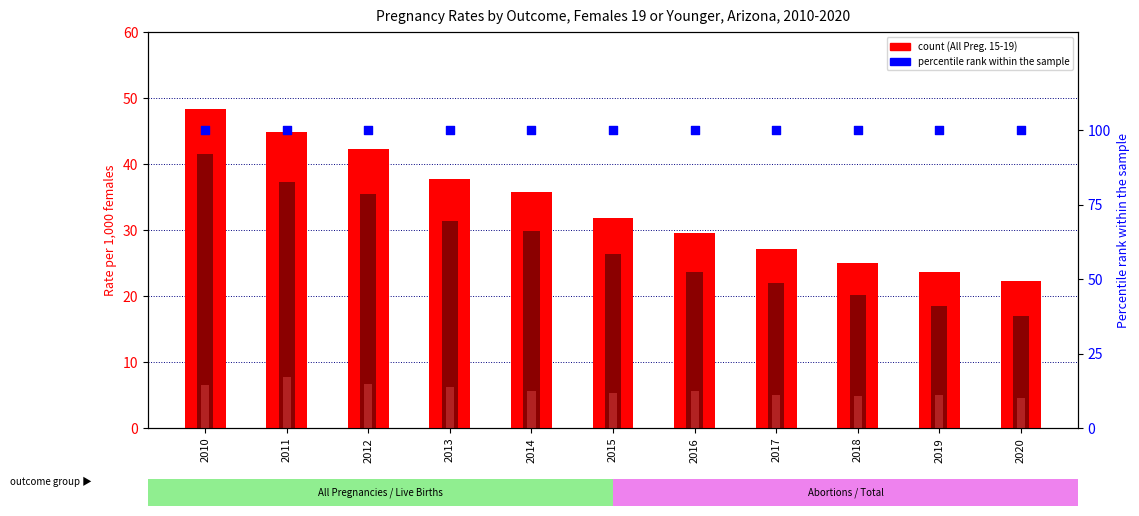

At how many categories does at least one series exceed 65?

11